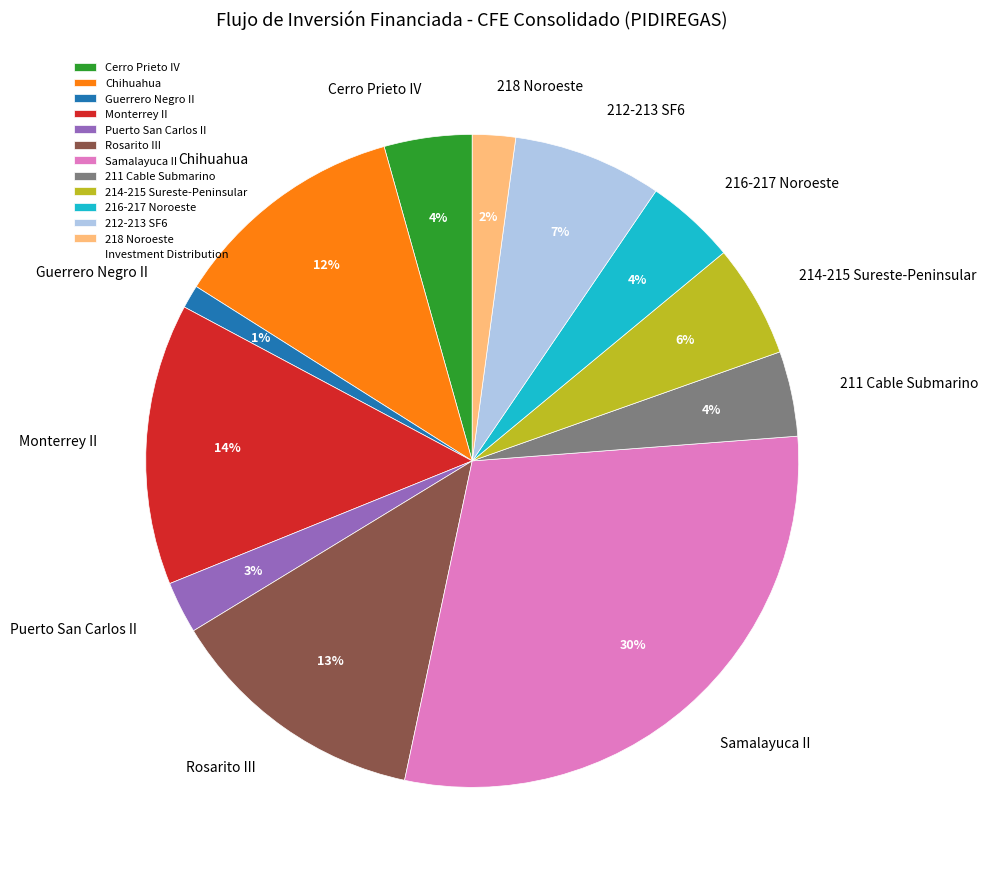

Combined, do Guerrero Negro II and Chihuahua account for over 50%?

No